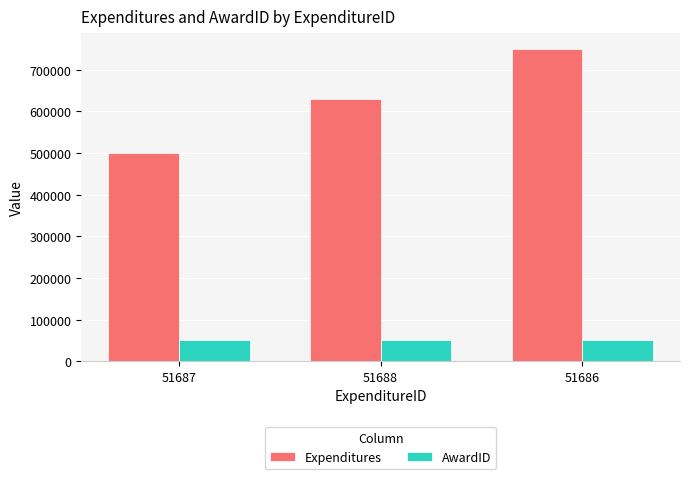

What is the spread (max minus min) of values at 51688?

578405